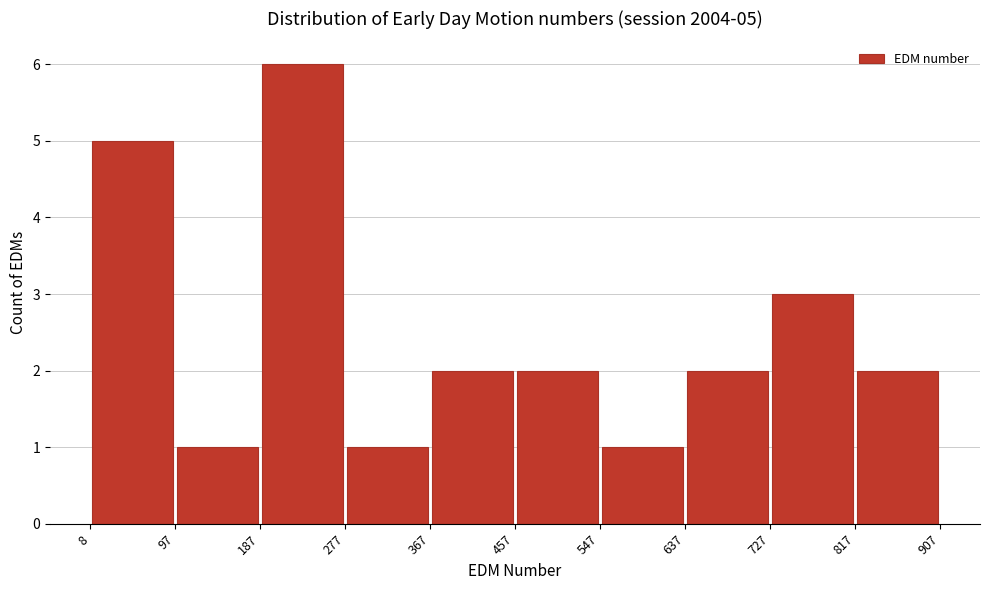

Which range on the x-axis has the tallest bar?

187 to 277